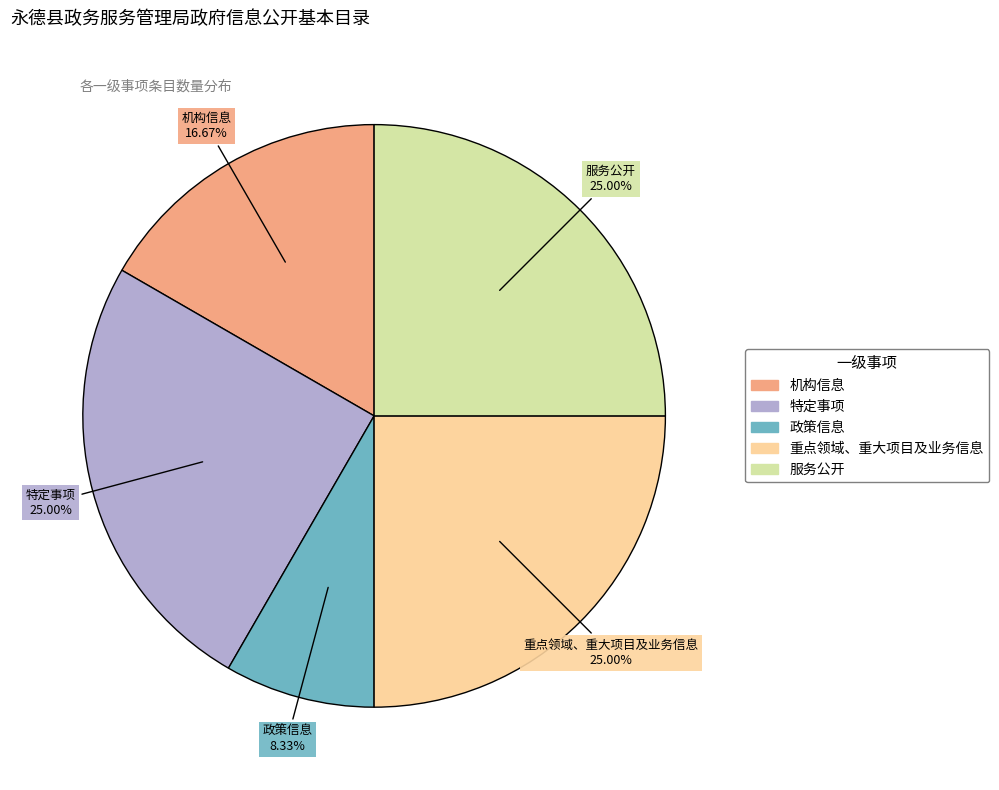

To the nearest percent, what percentage of the pie is 重点领域、重大项目及业务信息?

25%